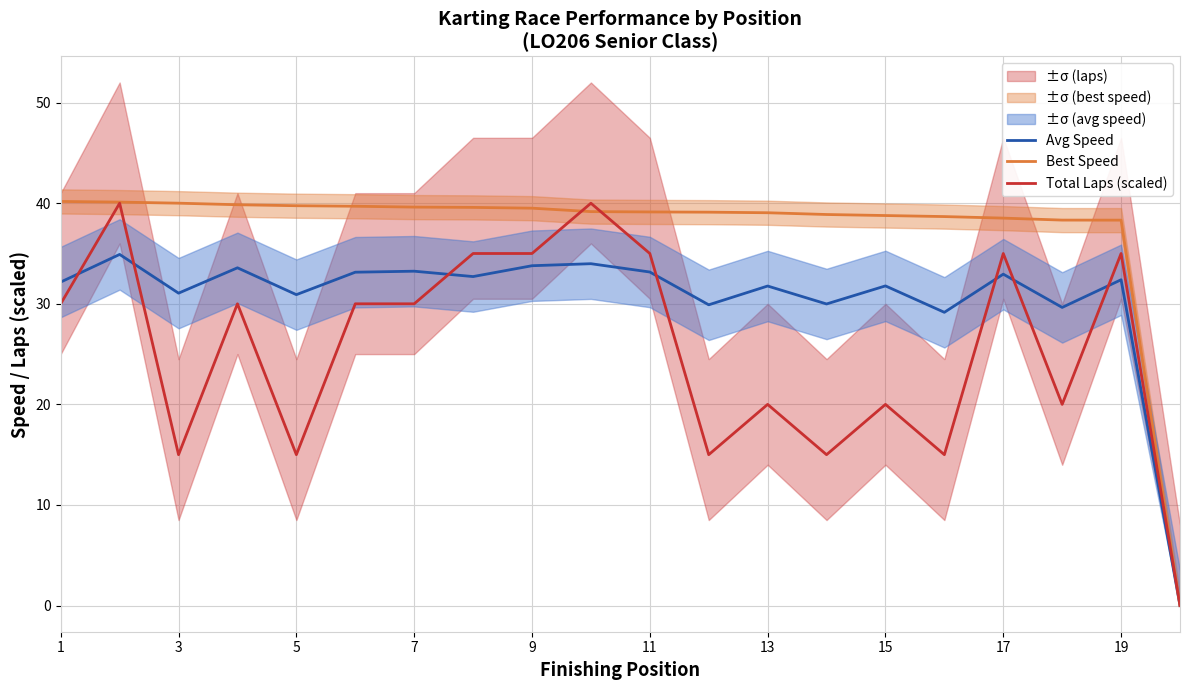

True or false: Total Laps (scaled) has a value of 58.7 at 11.

False